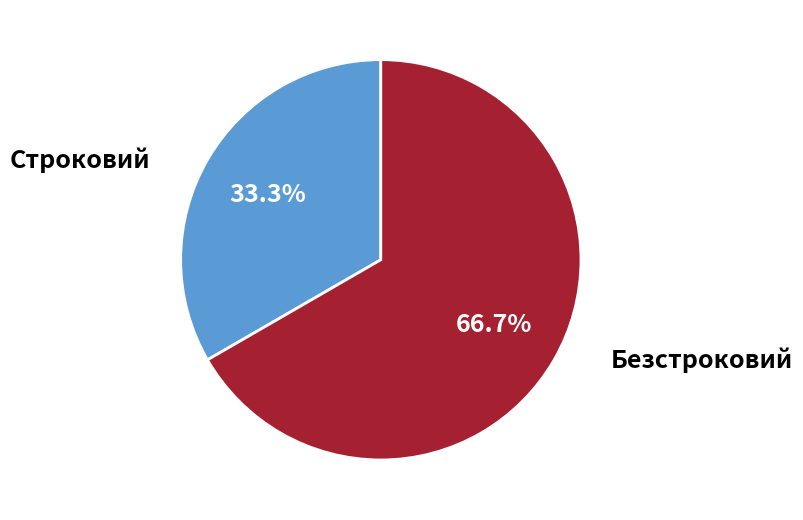

What percentage is NOT represented by Безстроковий?

33.3%